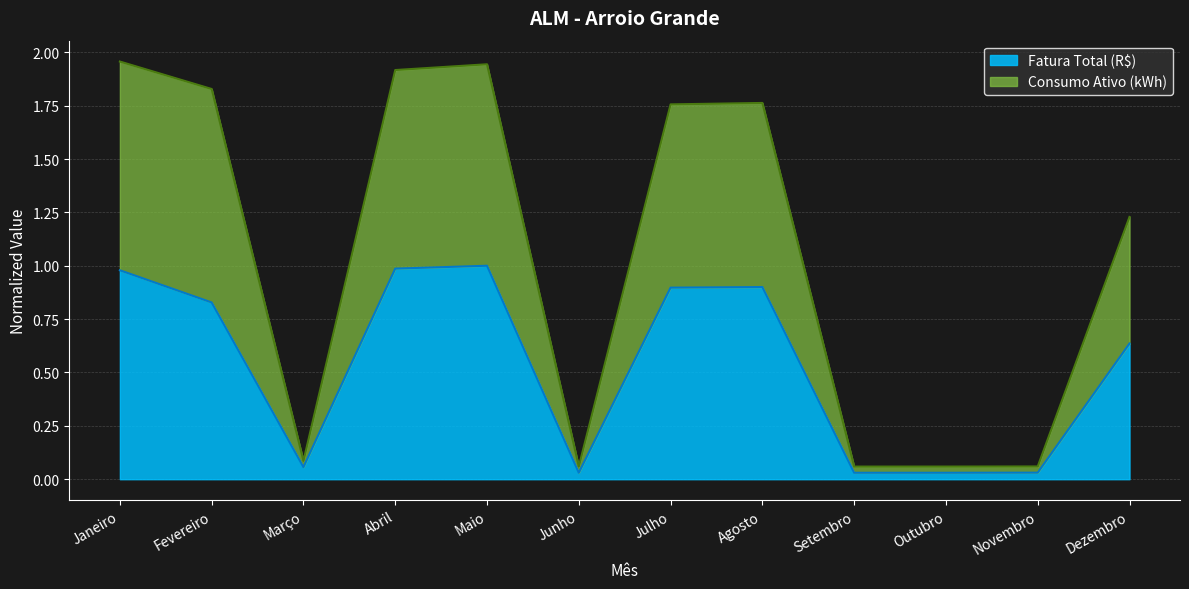

The Fatura Total (R$) series shows 0.0 at Novembro. True or false?

True